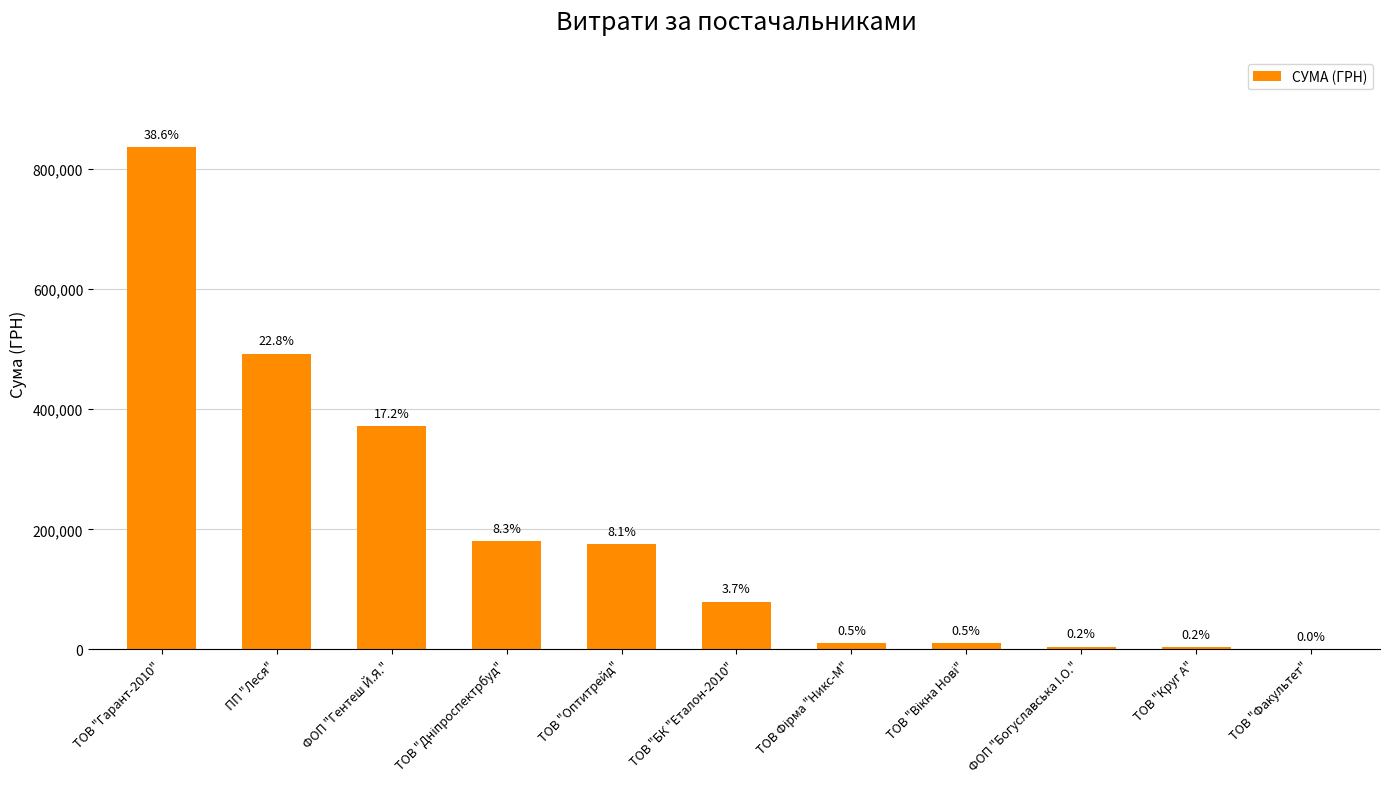

The chart shows a value of 519.2 at ТОВ "Факультет". True or false?

False